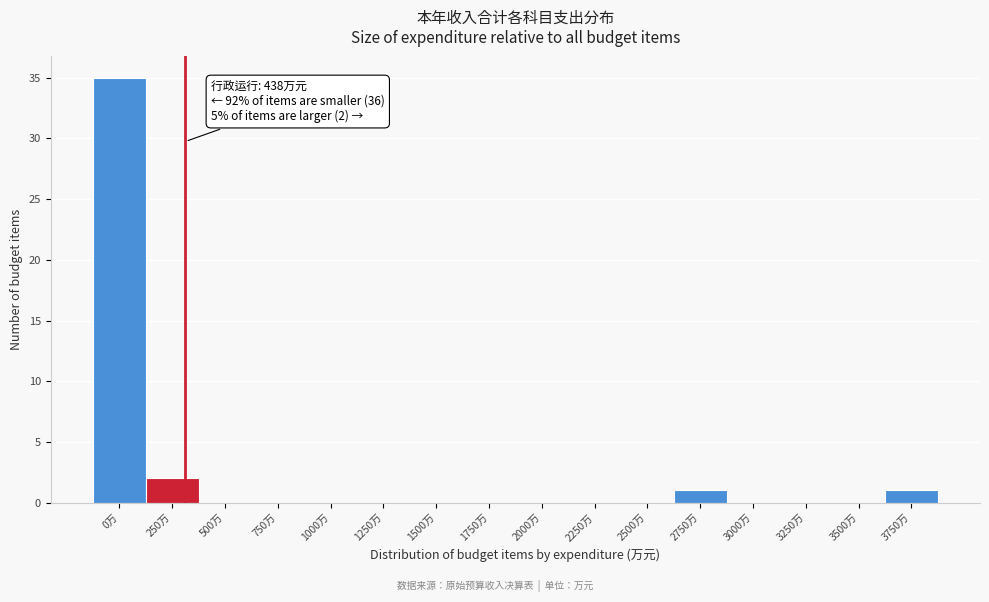

Reading left to right, transcribe all the data shown in this chart.

0万=35	250万=2	500万=0	750万=0	1000万=0	1250万=0	1500万=0	1750万=0	2000万=0	2250万=0	2500万=0	2750万=1	3000万=0	3250万=0	3500万=0	3750万=1